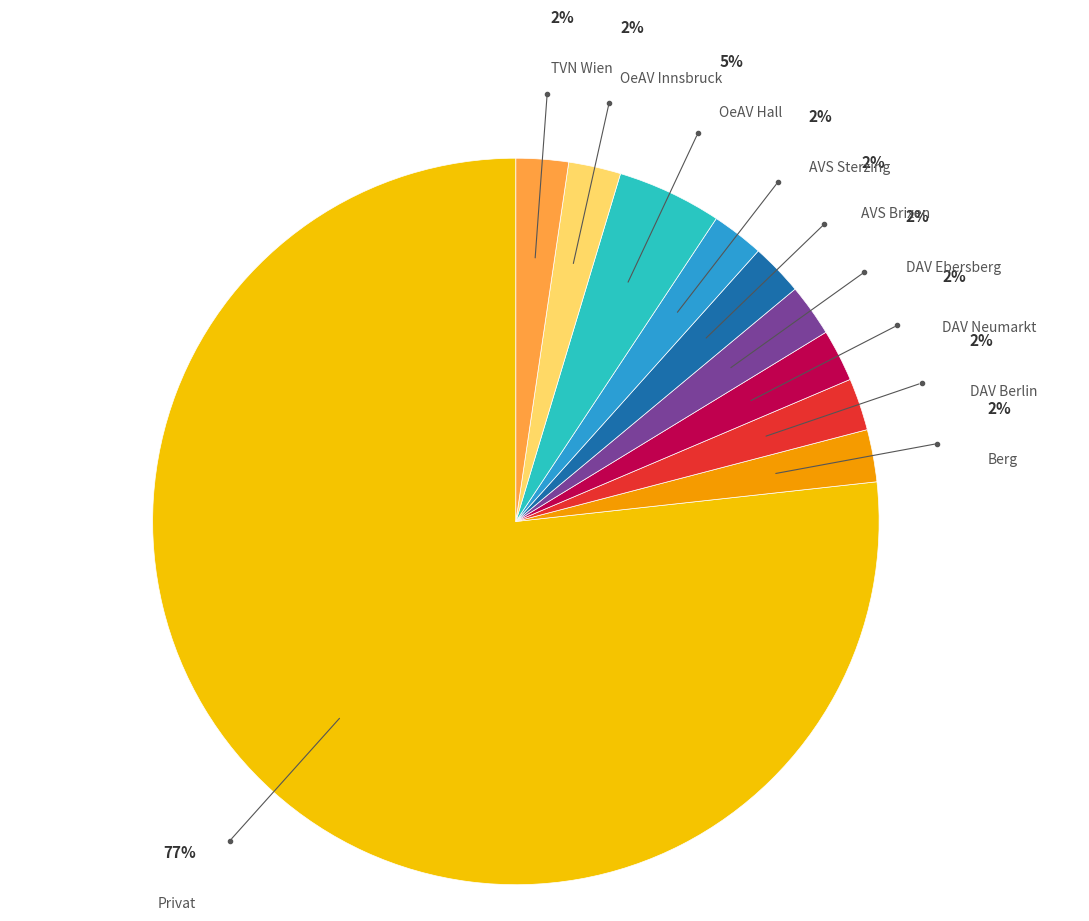

What is the largest slice in the pie chart?

Privat